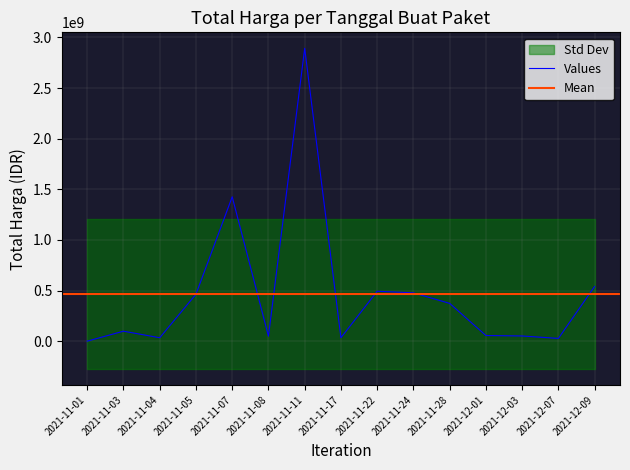

At which category does the data reach its first local peak?

2021-11-03